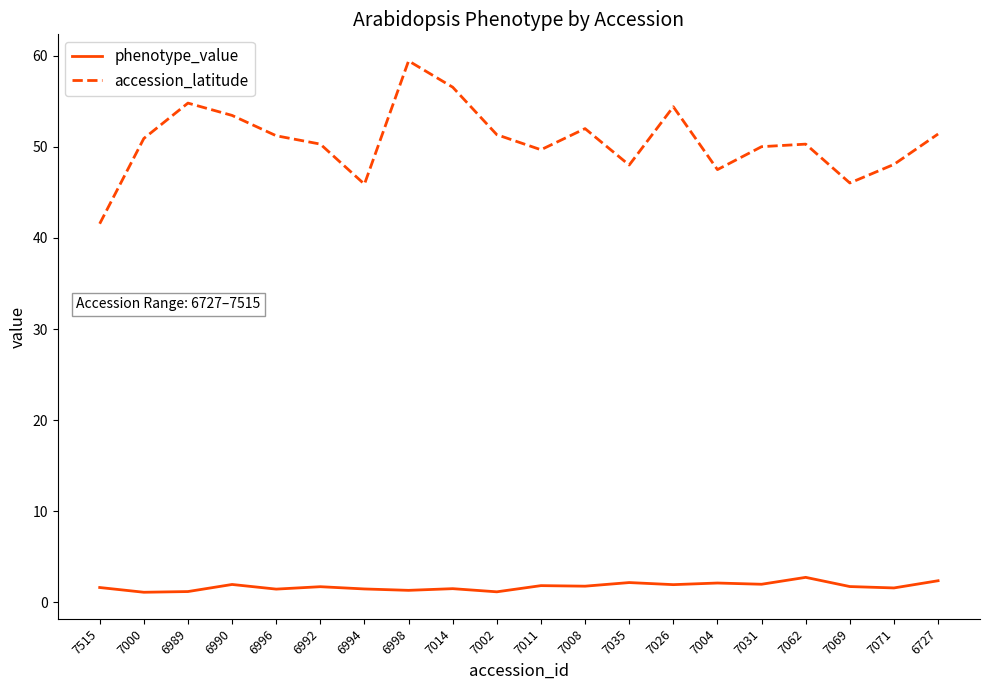

Which series has the widest spread of values?

accession_latitude